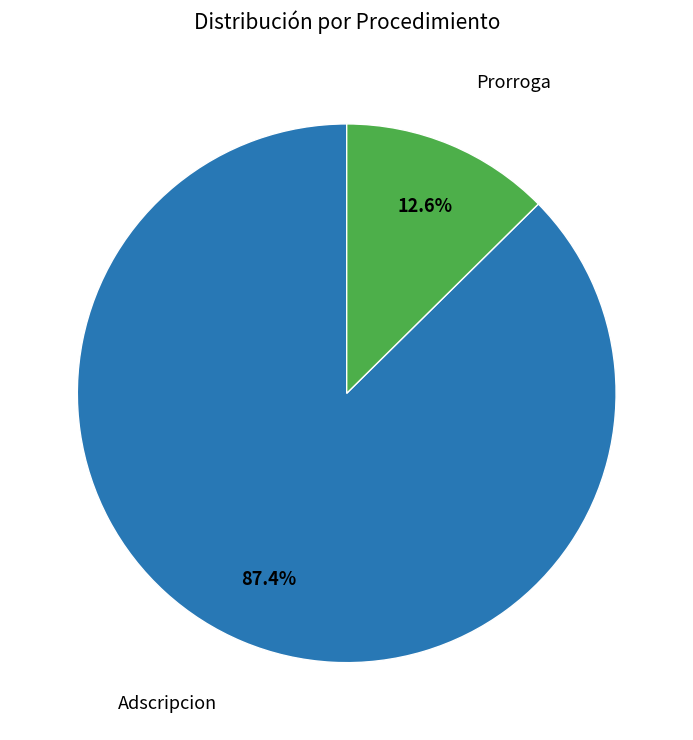

The Prorroga slice represents 13% of the pie. True or false?

True